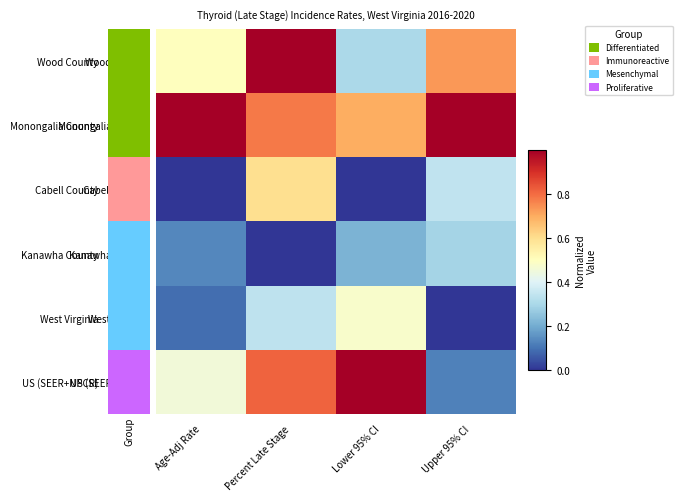

Between Percent Late Stage and Age-Adj Rate, which is larger?

Percent Late Stage